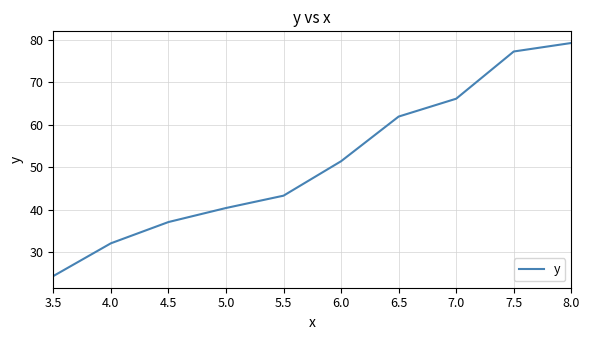

Does the chart have visible grid lines?

Yes